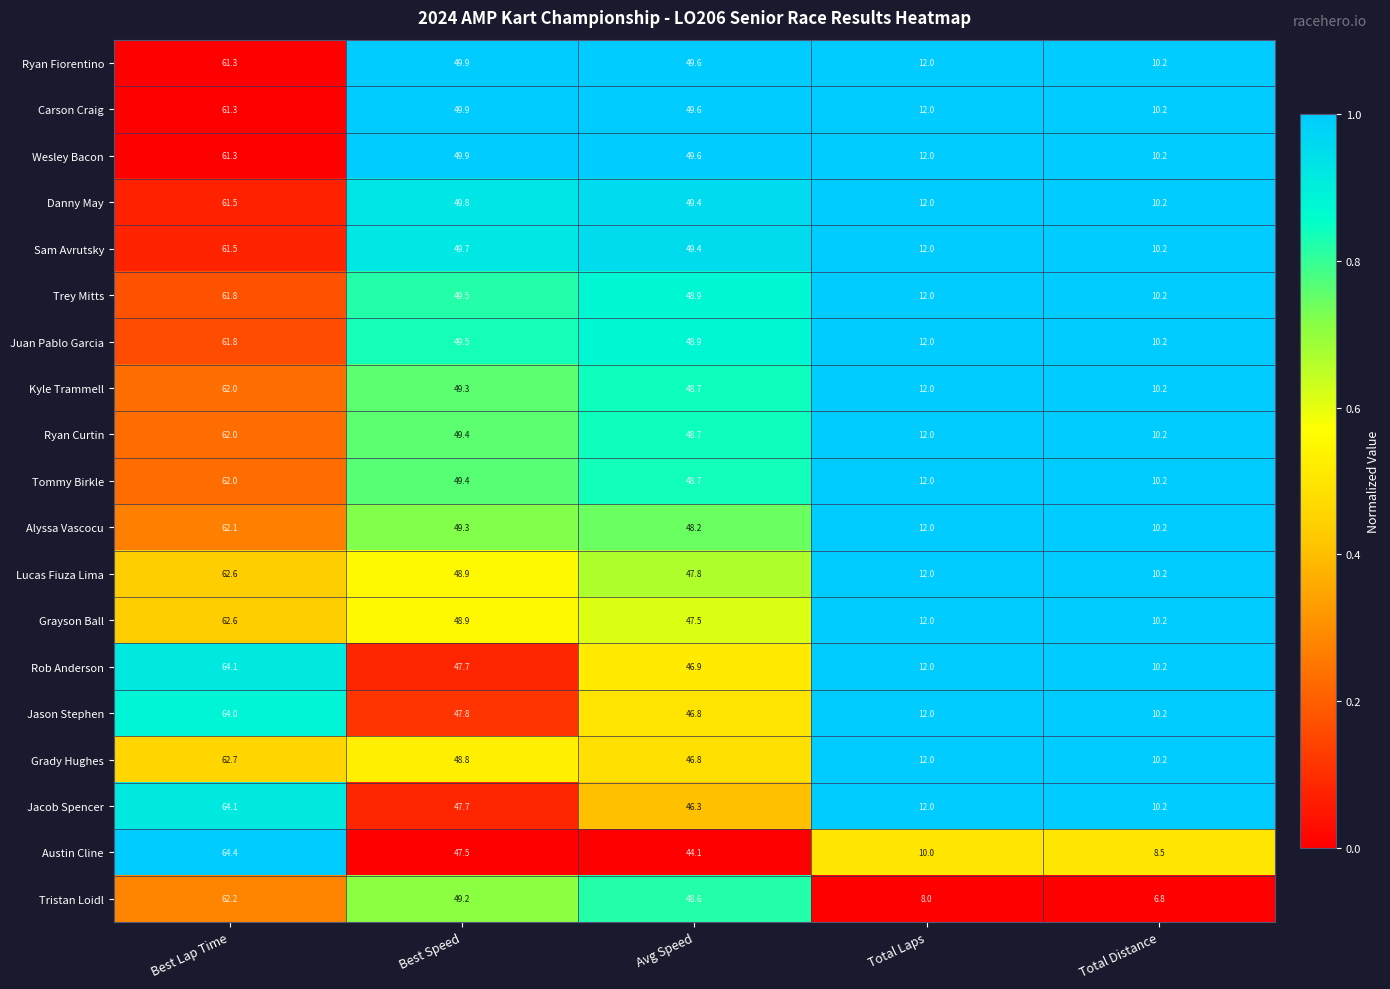

At how many categories does at least one series exceed 43?

3